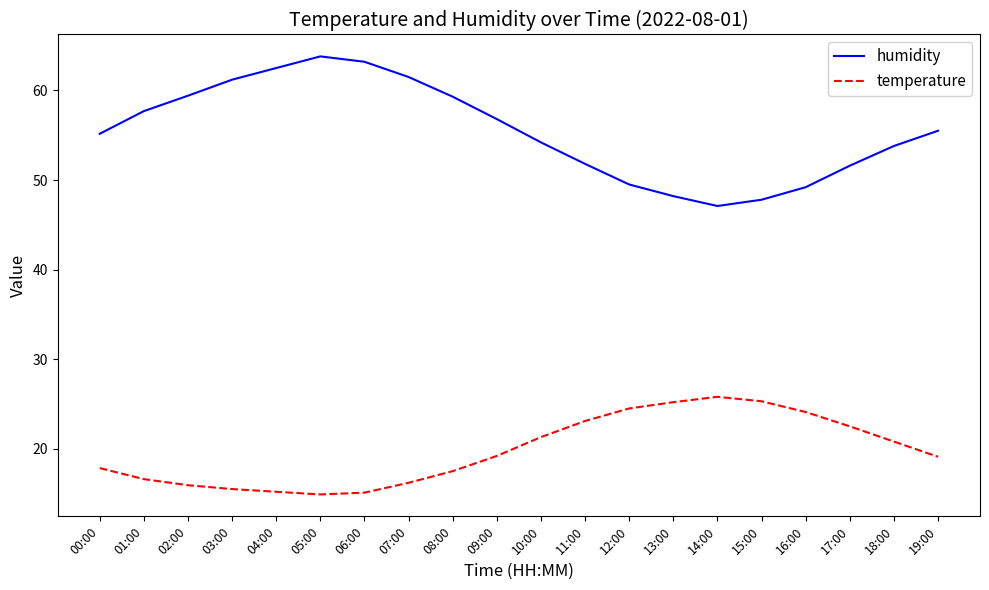

What is the difference between the highest and lowest values at 02:00?

43.5